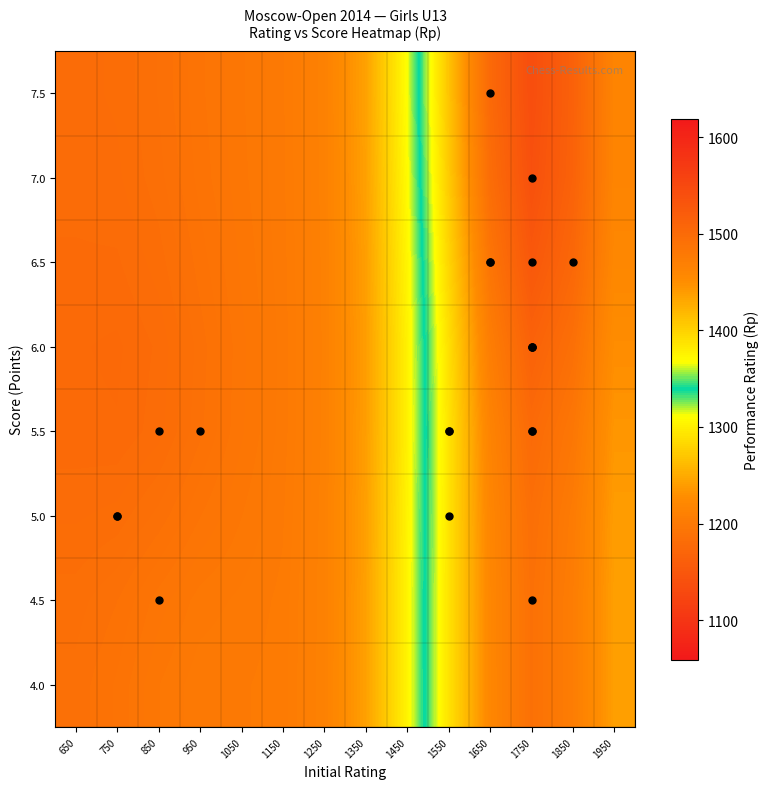

Count the number of categories in the chart.

14